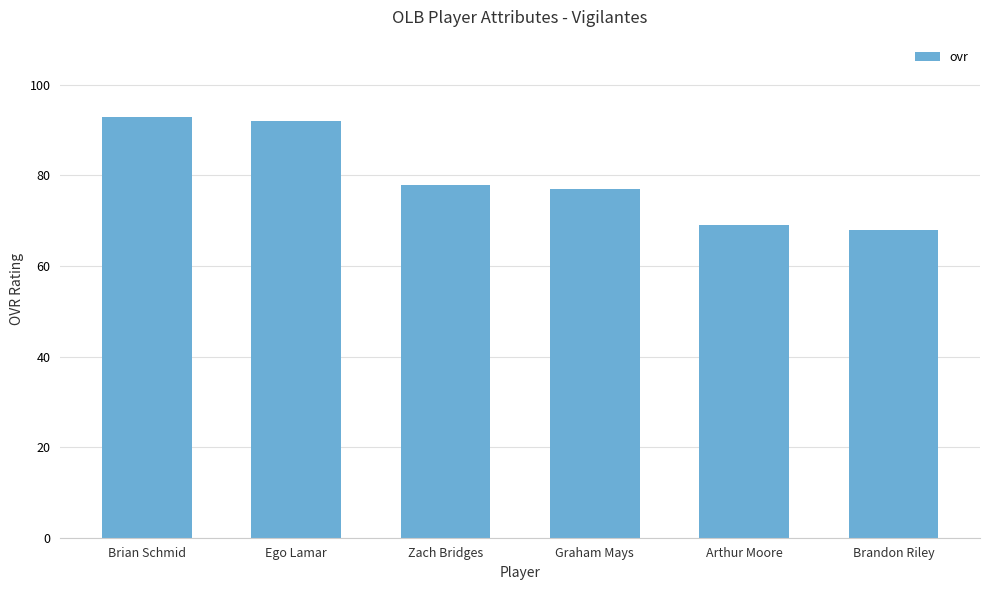

Is it true that the value at Arthur Moore is 119?

False